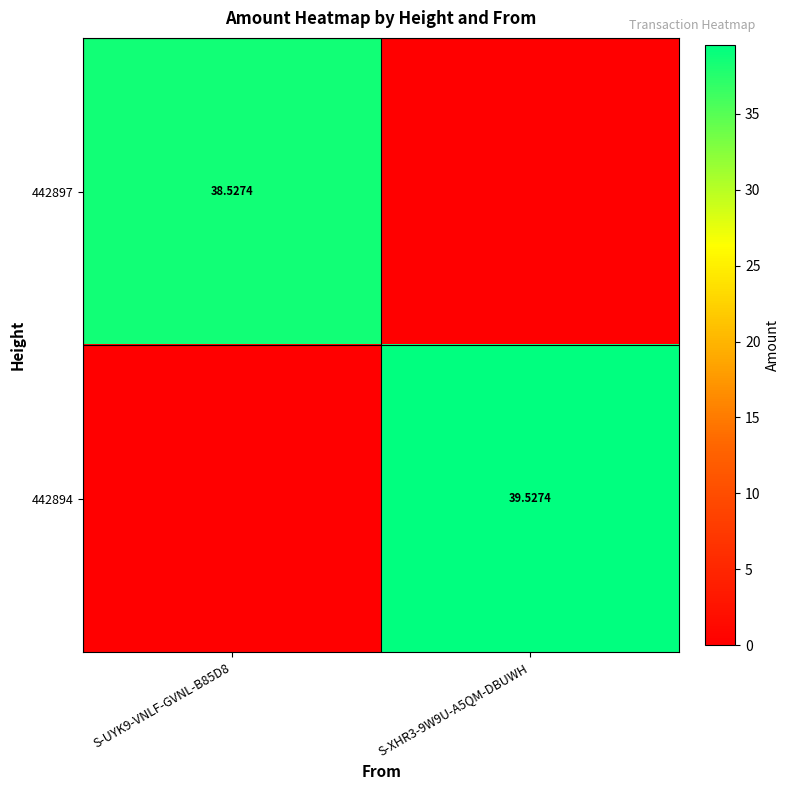

Is the value of 442897 at S-UYK9-VNLF-GVNL-B85D8 greater than the value of 442894 at S-XHR3-9W9U-A5QM-DBUWH?

No